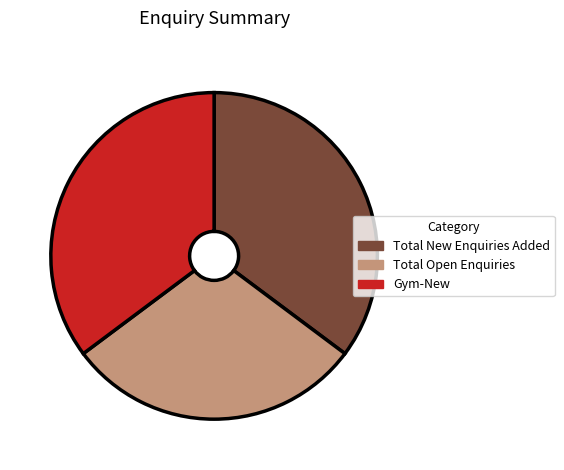

Count the number of slices in the pie.

3